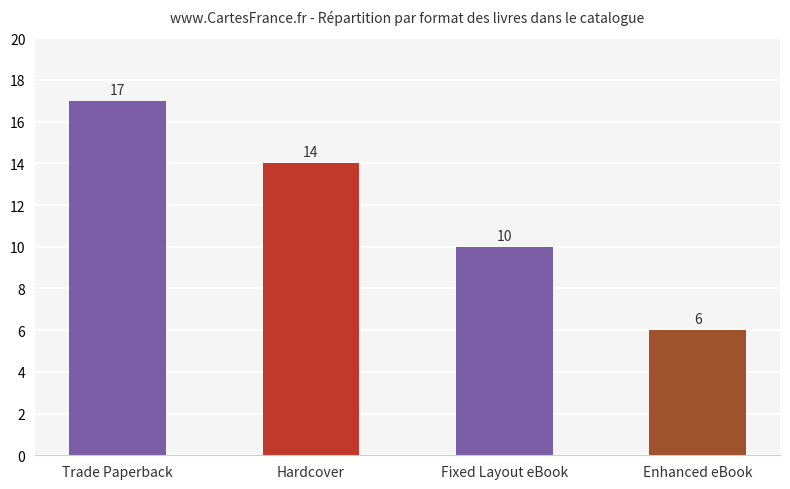

What is the label of the 3rd bar from the left?

Fixed Layout eBook